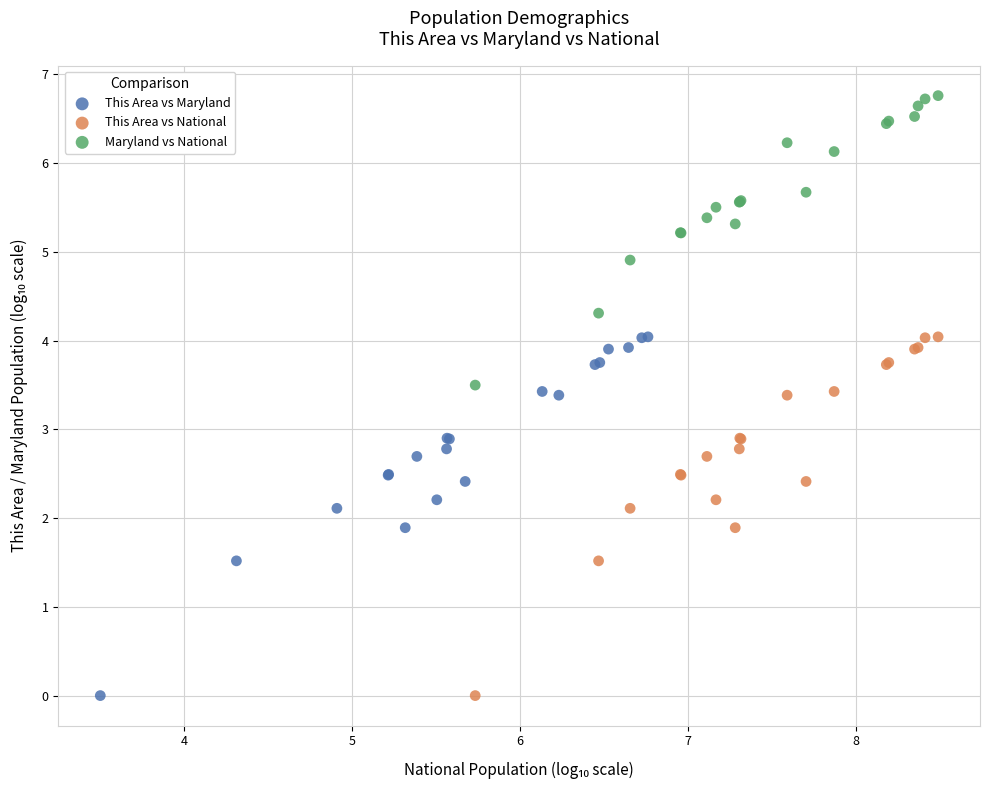

Which series contains the highest Y value?

Maryland vs National